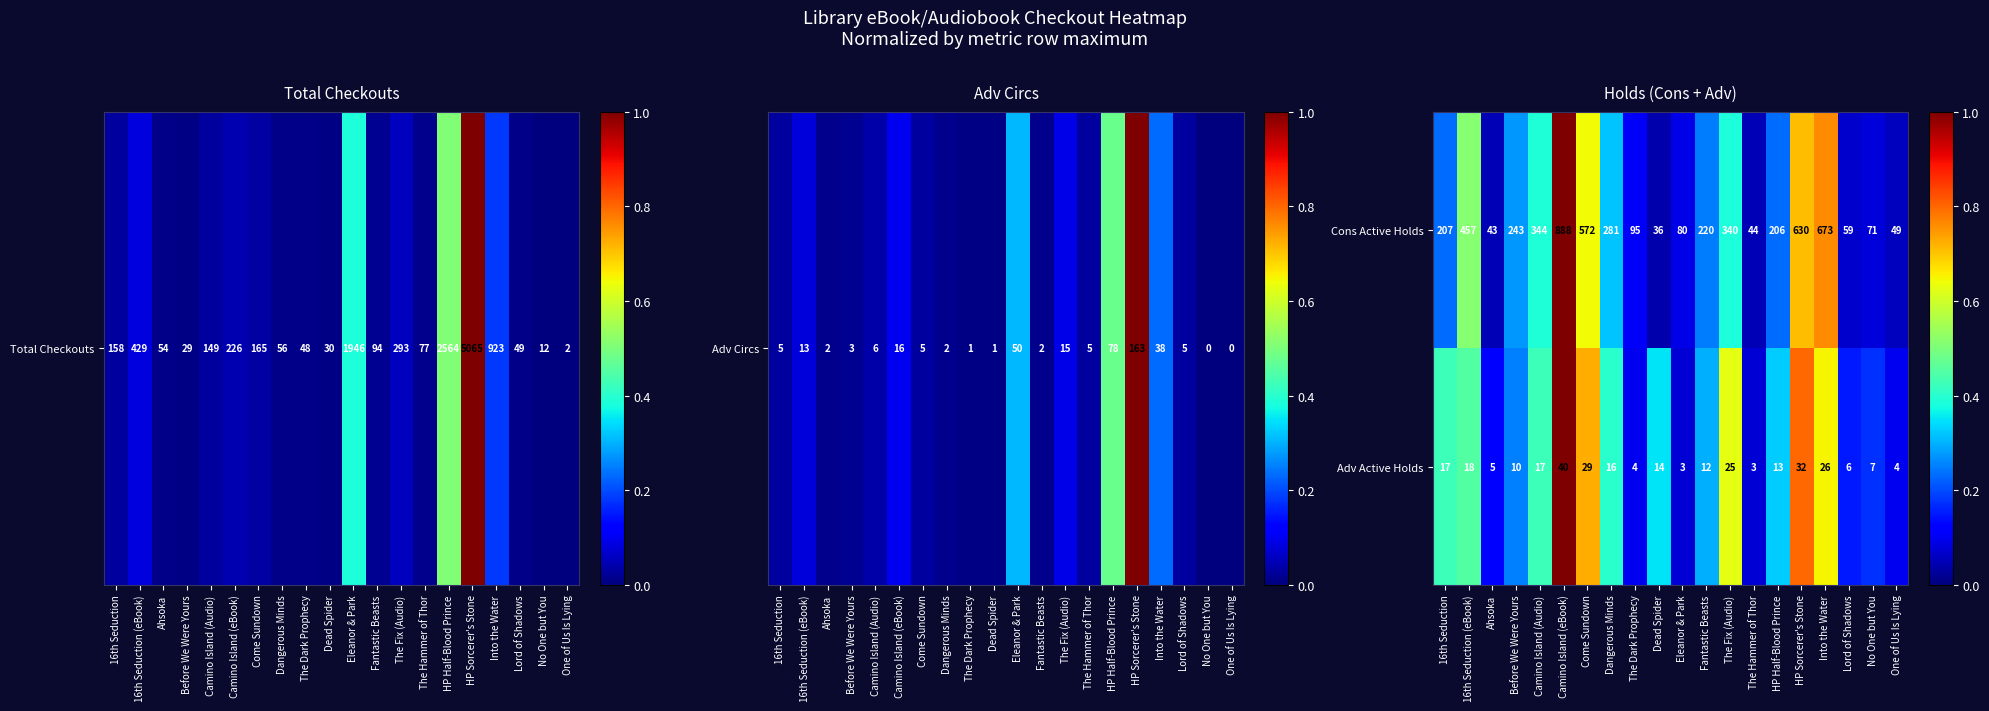

What is the spread (max minus min) of values at Into the Water?

647